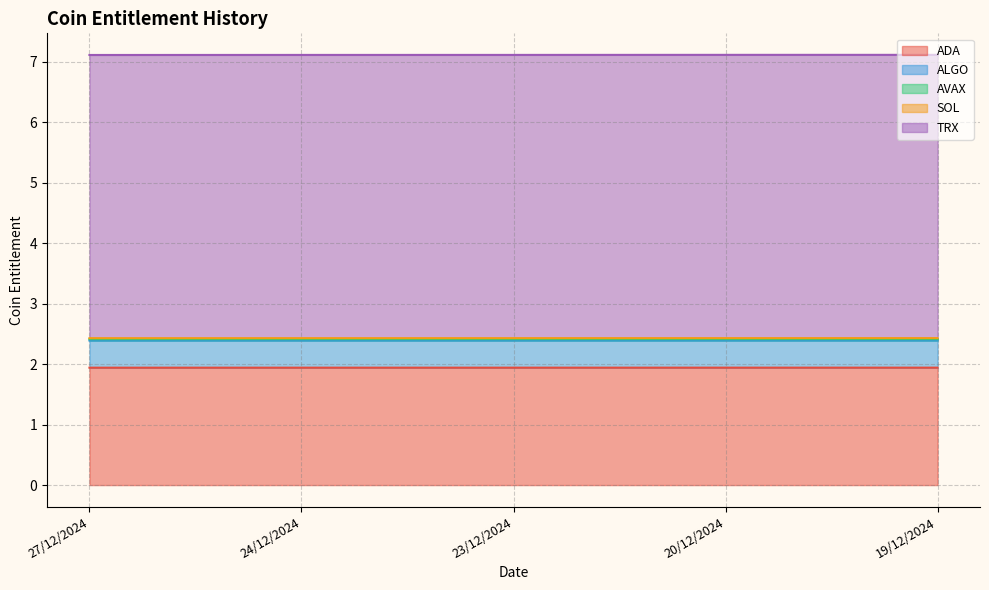

True or false: SOL and AVAX intersect in this chart.

False